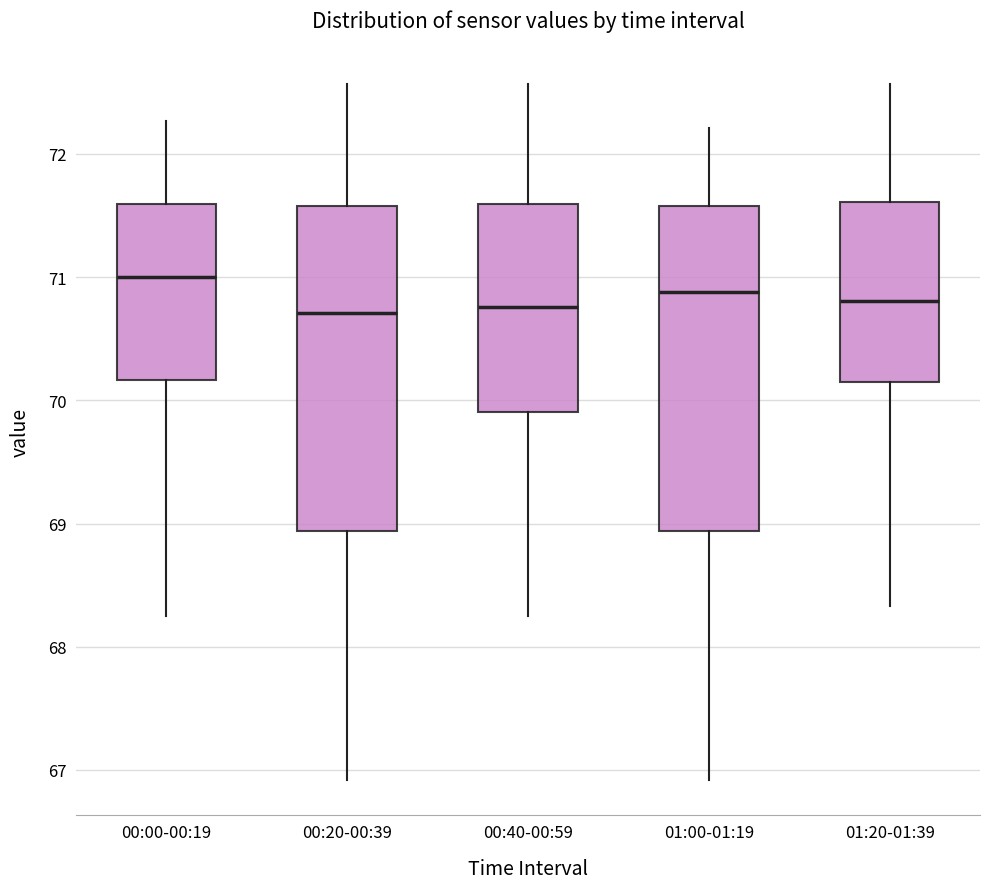

Where is the upper edge of the box for 00:20-00:39 on the y-axis? The values are not printed on the chart, so give them approximately, as read against the axis.

71.6